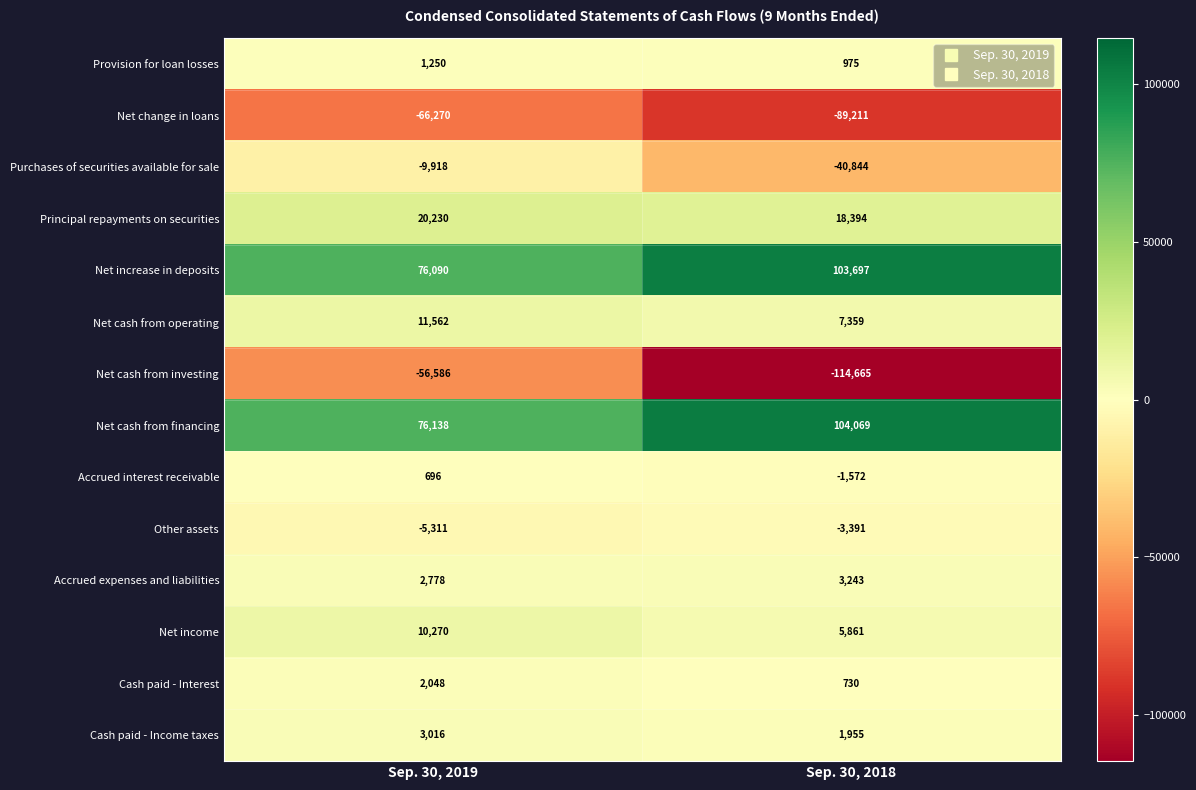

Read the Net cash from operating value at Sep. 30, 2019.

11562